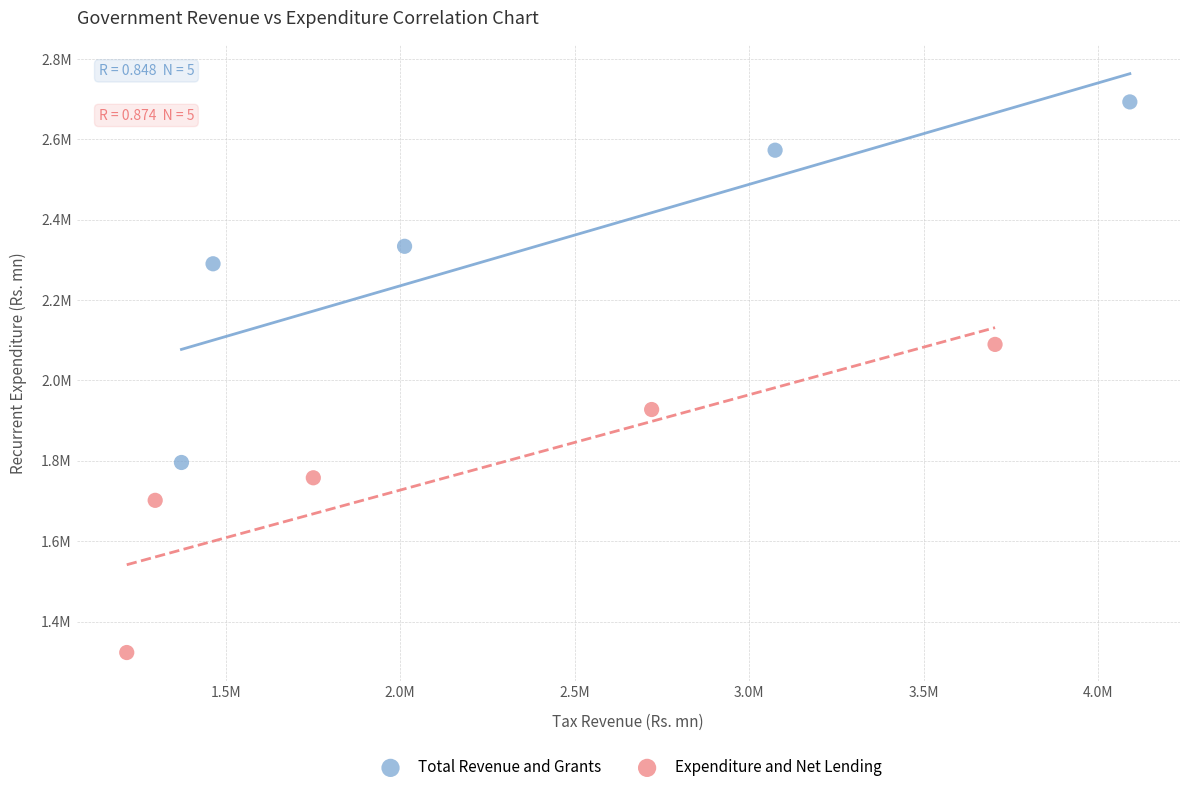

What are all the series names shown in the legend?

Total Revenue and Grants, Expenditure and Net Lending